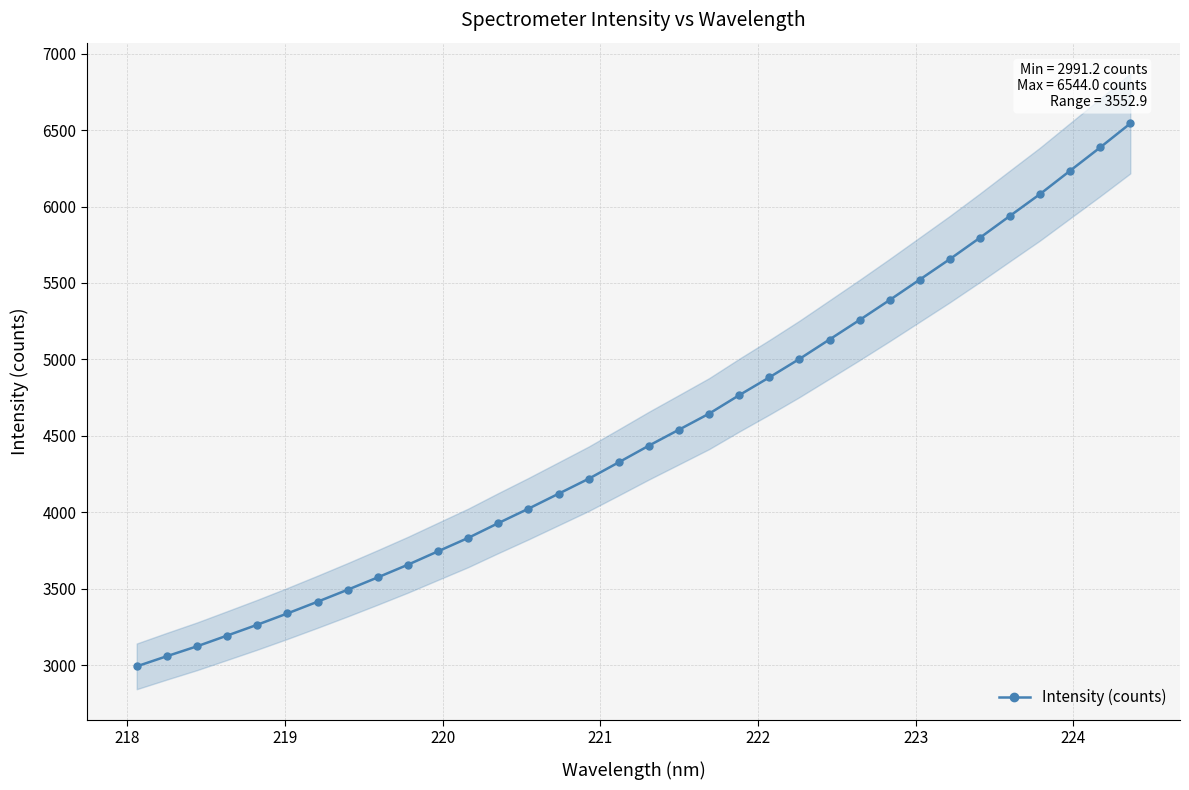

What is the maximum value for Intensity (counts)?

6544.0